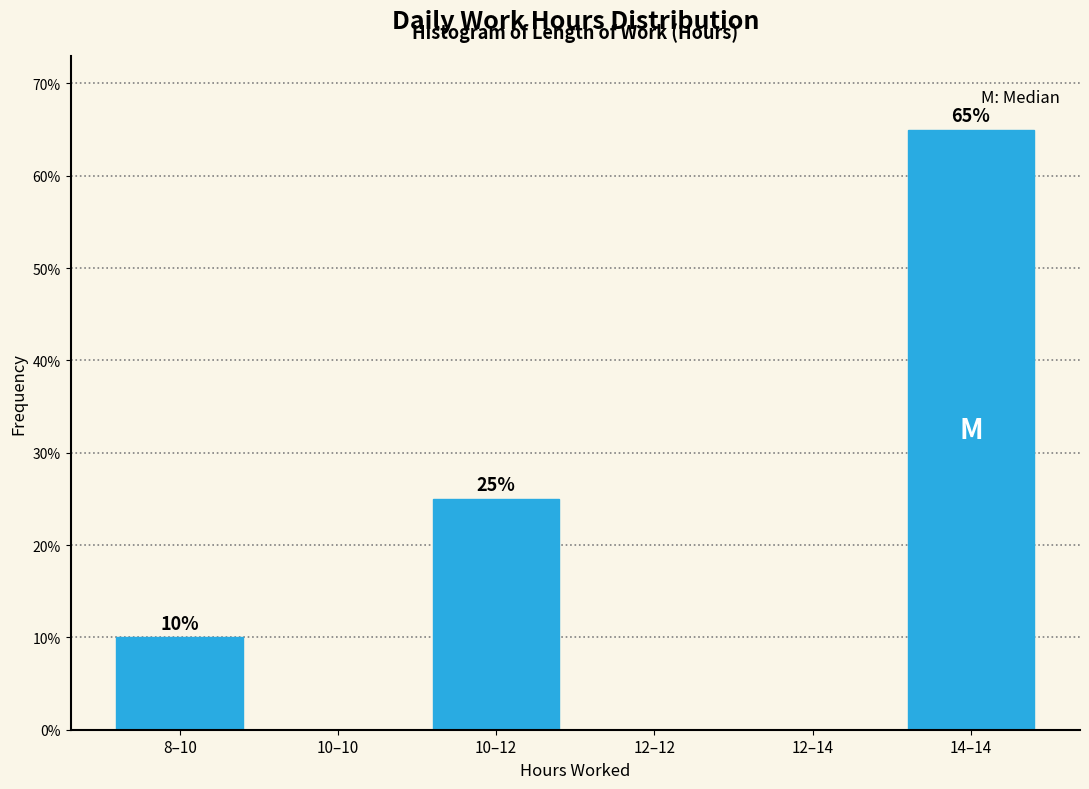

Reading left to right, list all the values displayed in this chart.

8–10=10	10–10=0	10–12=25	12–12=0	12–14=0	14–14=65